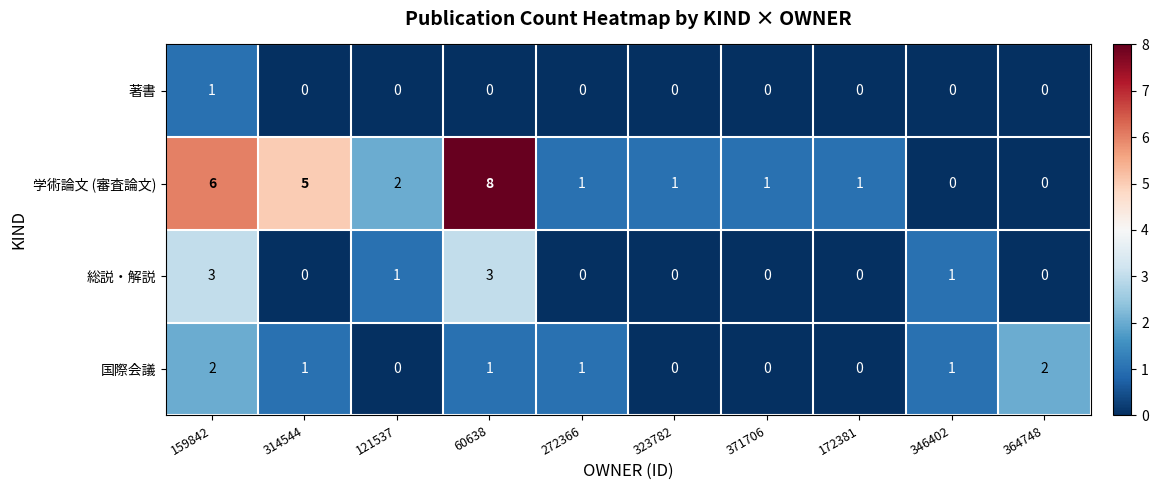

Which series has the largest total across all categories?

学術論文 (審査論文)